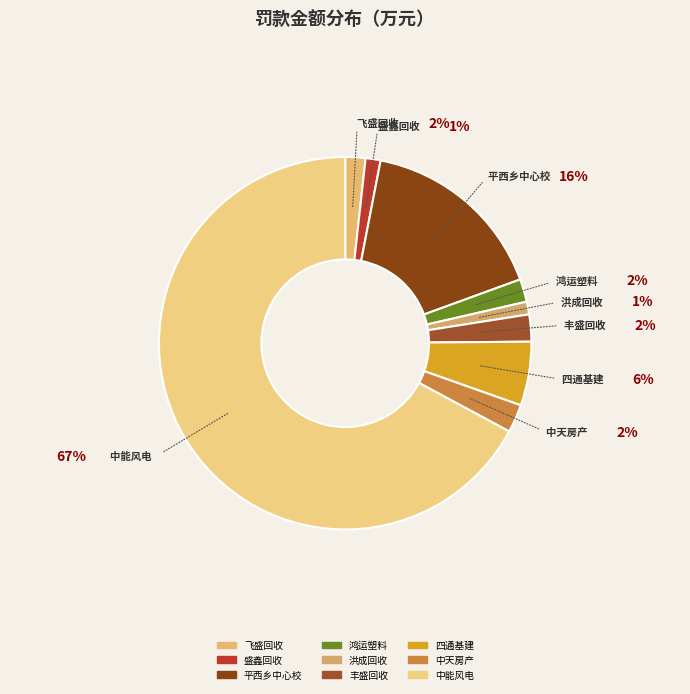

Rank the categories by value from lowest to highest.

四平市洪成再生物资回收有限公司, 四平市盛鑫再生物资回收有限公司, 四平市飞盛再生物资回收有限公司, 四平市鸿运塑料包装制品有限公司, 四平市丰盛再生物资回收有限公司, 四平中天房地产开发投资有限公司, 四平市四通城市基础设施建设投资有限公司, 四平市铁西区平西乡中心校, 四平市中能风电有限公司